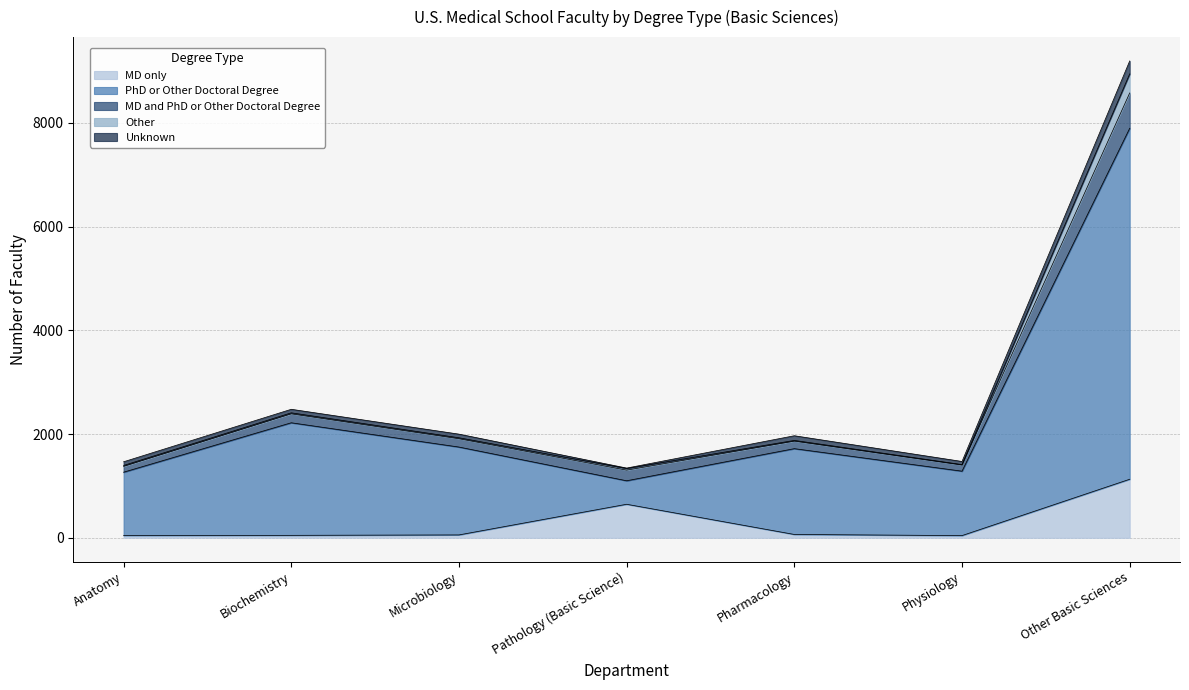

At which category is the sum across all series the highest?

Other Basic Sciences